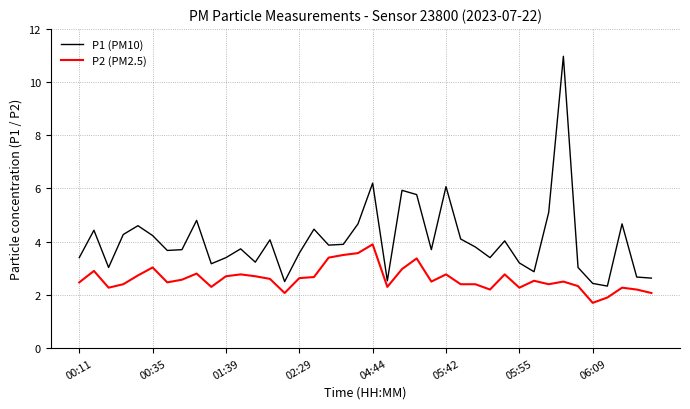

Which series has the largest range (max minus min)?

P1 (PM10)